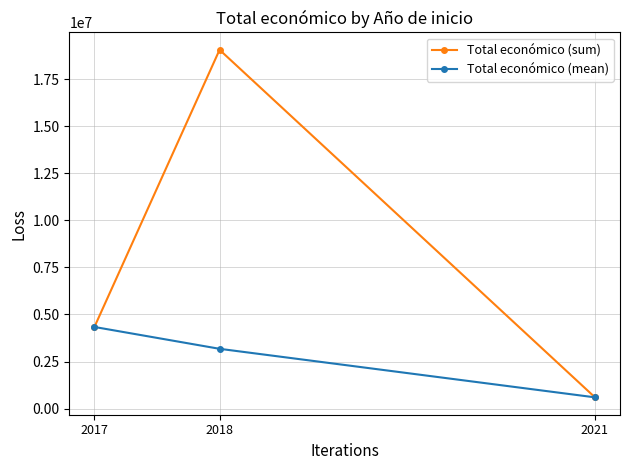

Which series has the widest spread of values?

Total económico (sum)